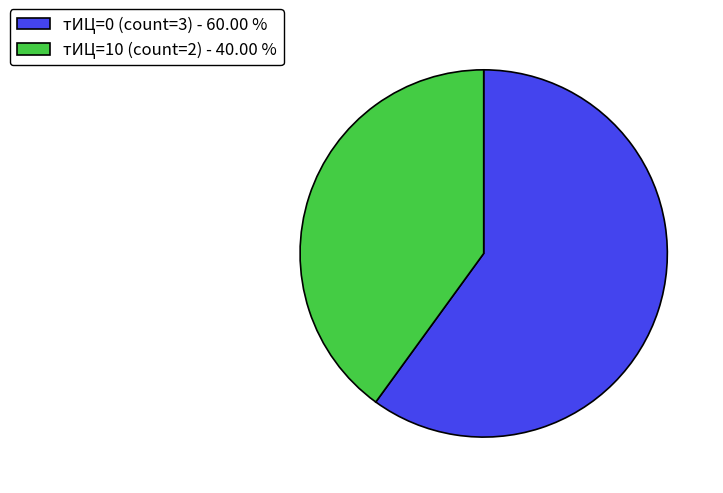

Is there any slice that represents more than half of the pie?

Yes